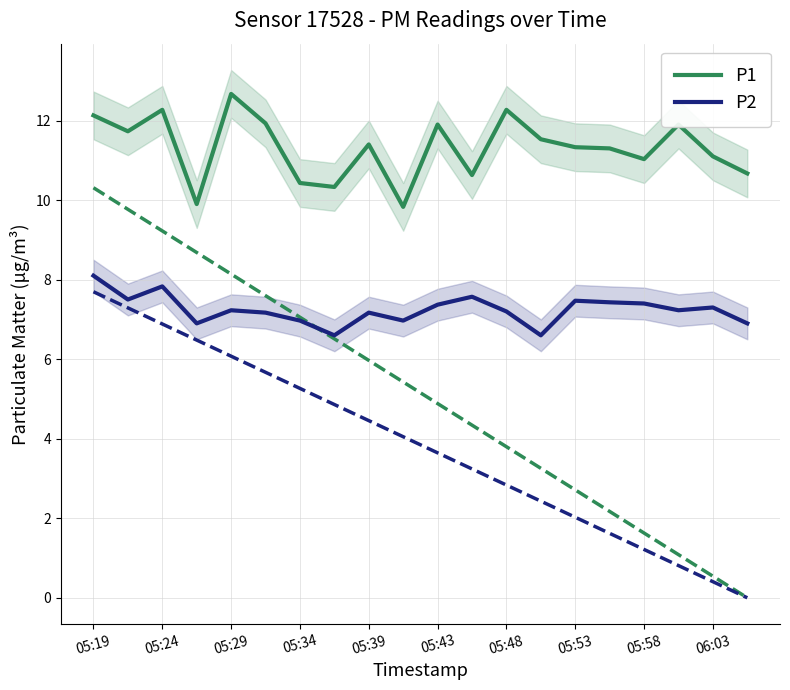

True or false: P1 and P2 intersect in this chart.

False